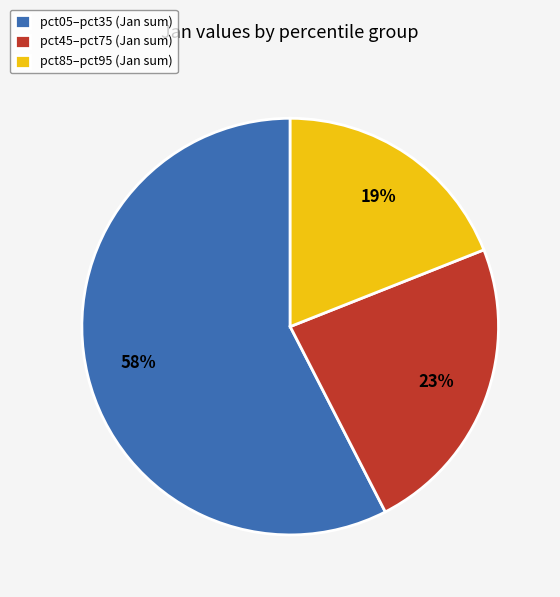

The pct05–pct35 (Jan sum) slice represents 58% of the pie. True or false?

True